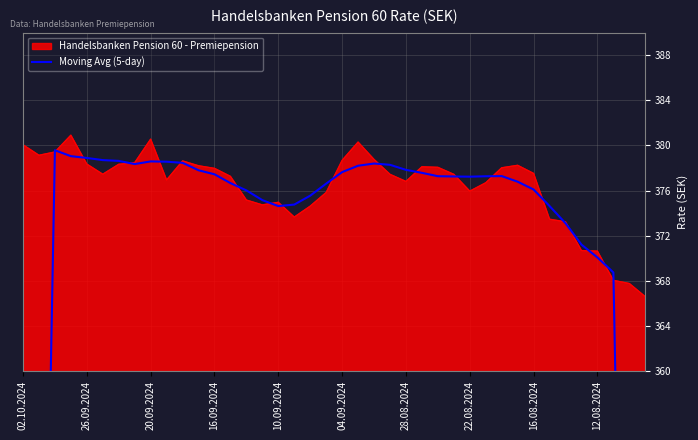

Is it true that Handelsbanken Pension 60 - Premiepension equals 376.8 at 28.08.2024?

True